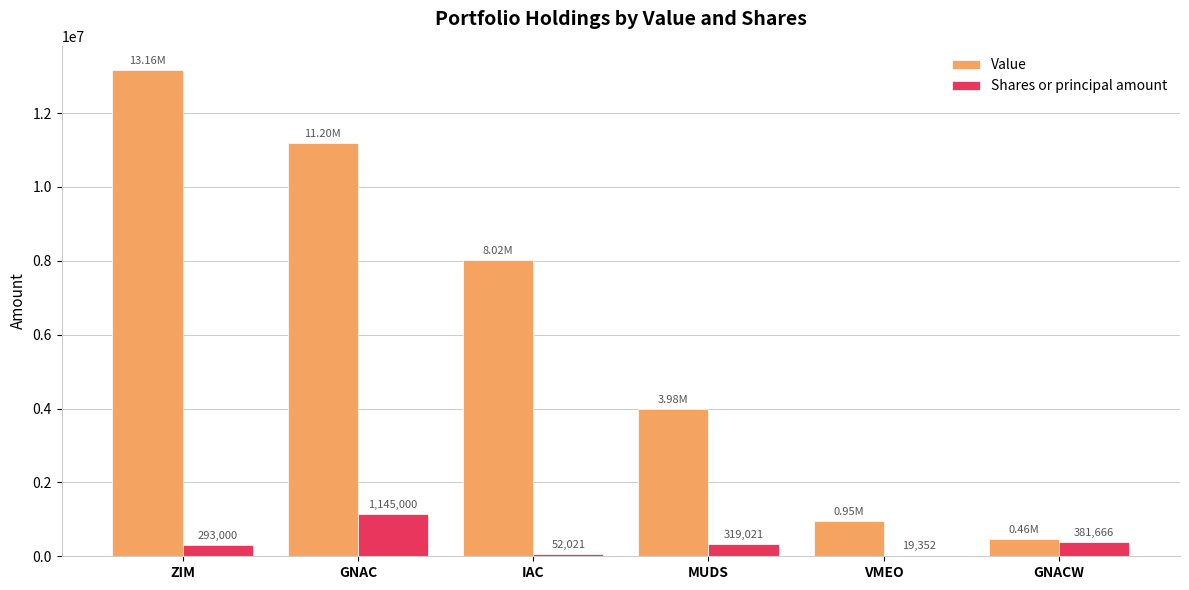

Count the number of data series in this chart.

2